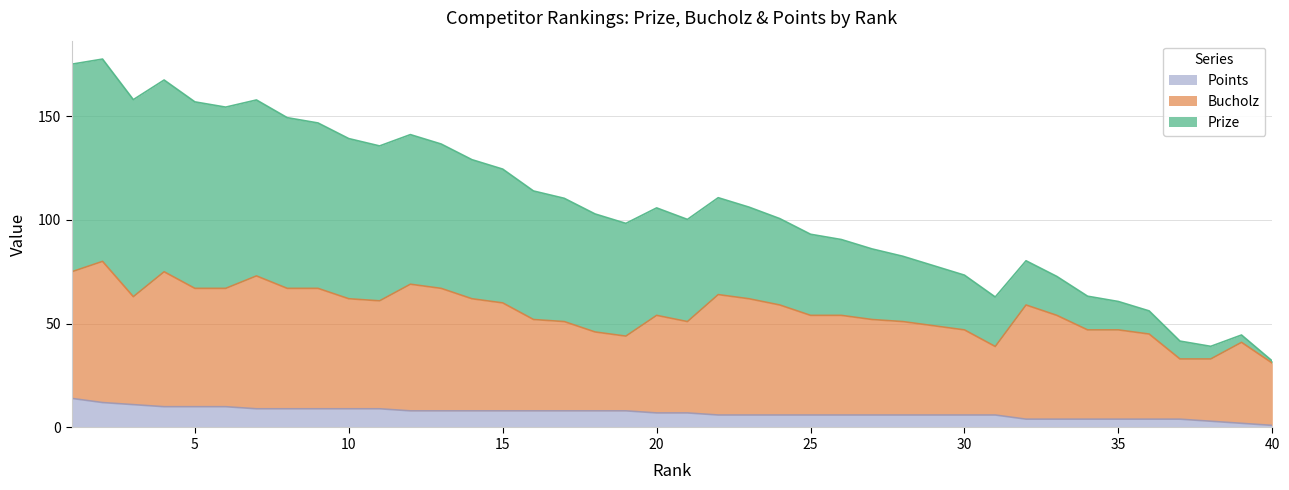

What is the total value across all series at 15?

124.5